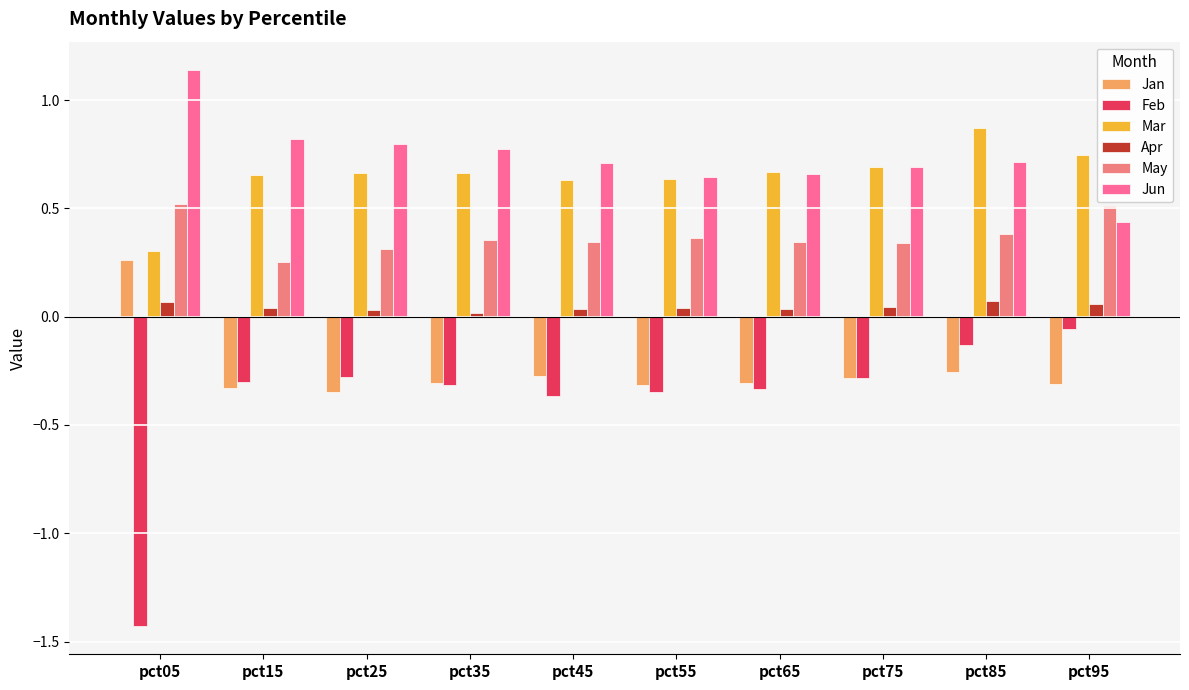

How many bars are there in total?

60